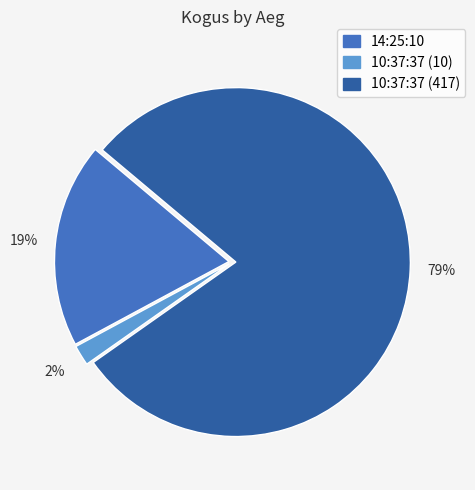

To the nearest percent, what is the average slice percentage?

33%